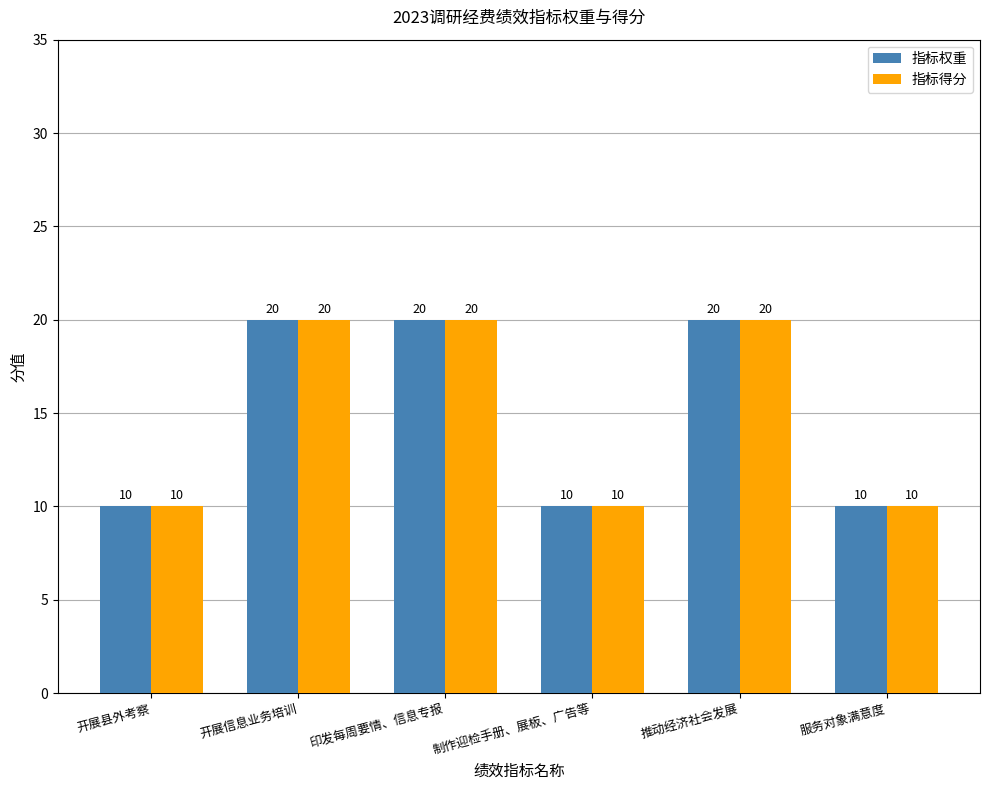

True or false: 指标权重 has a value of 20 at 推动经济社会发展.

True